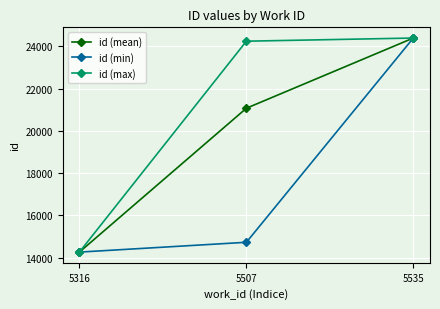

Which series has the largest total across all categories?

id (max)